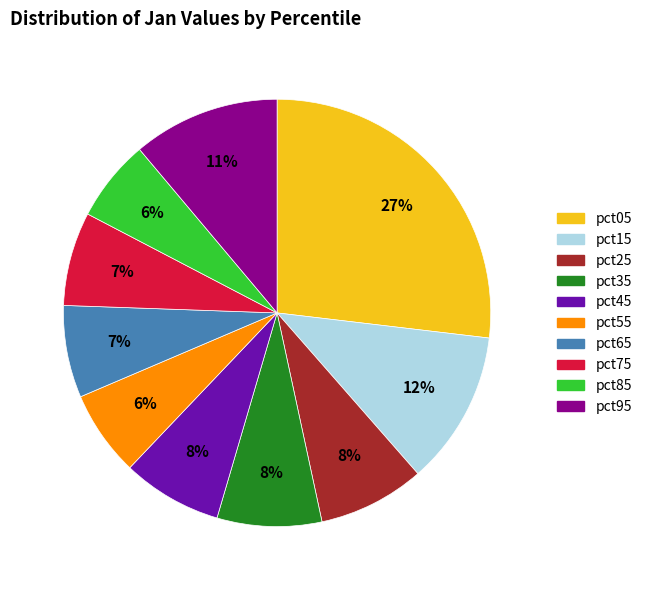

To the nearest percent, what percentage of the pie is pct35?

8%